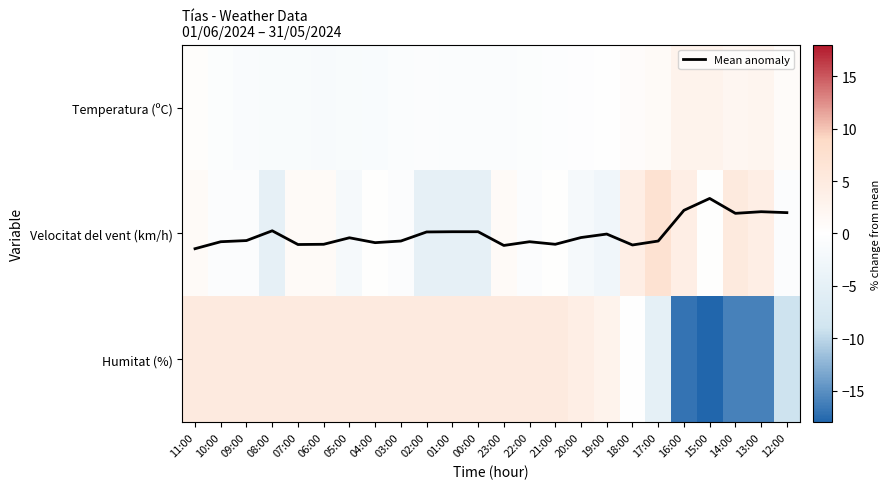

Count the number of data series in this chart.

4